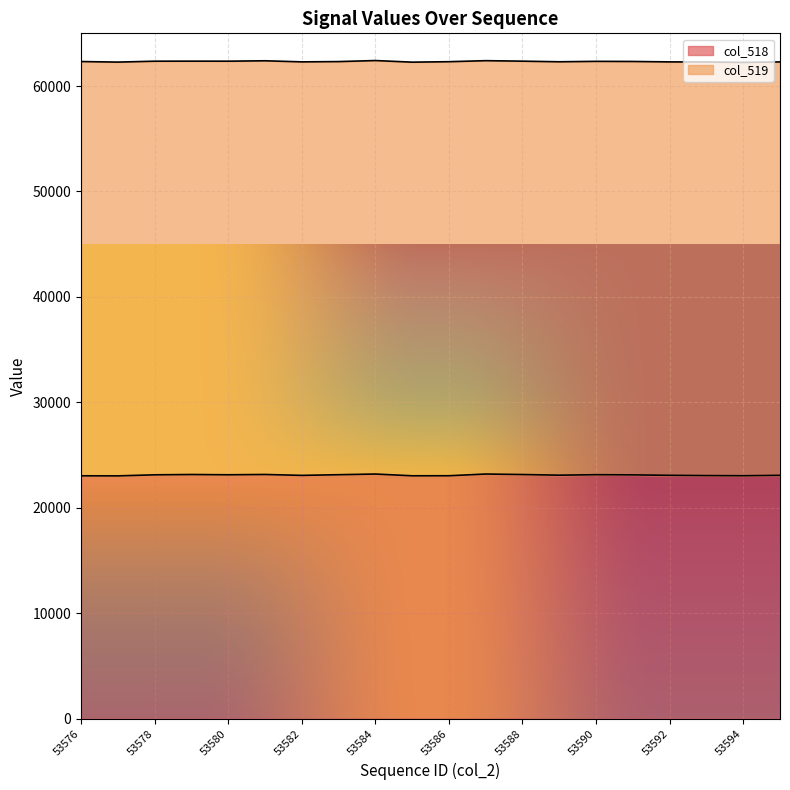

Reading right to left, list all the values displayed in this chart.

53595=23072	53594=23036	53593=23049	53592=23075	53591=23118	53590=23134	53589=23090	53588=23151	53587=23198	53586=23036	53585=23031	53584=23198	53583=23134	53582=23070	53581=23156	53580=23128	53579=23153	53578=23124	53577=23023	53576=23031